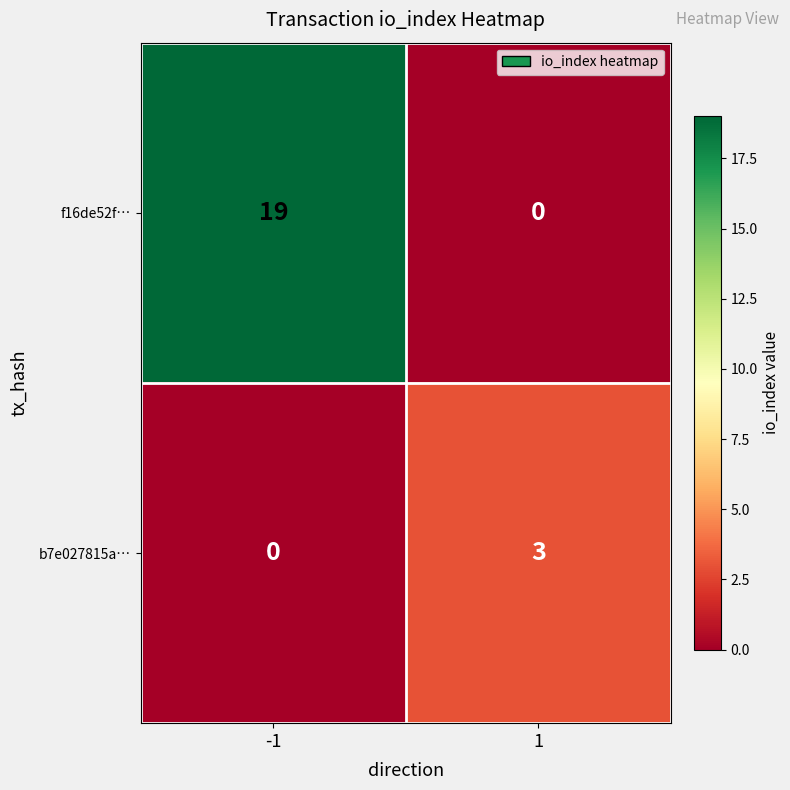

Reading left to right, what are all the values shown in this chart?

f16de52f…: -1=19	1=0
b7e027815a…: -1=0	1=3